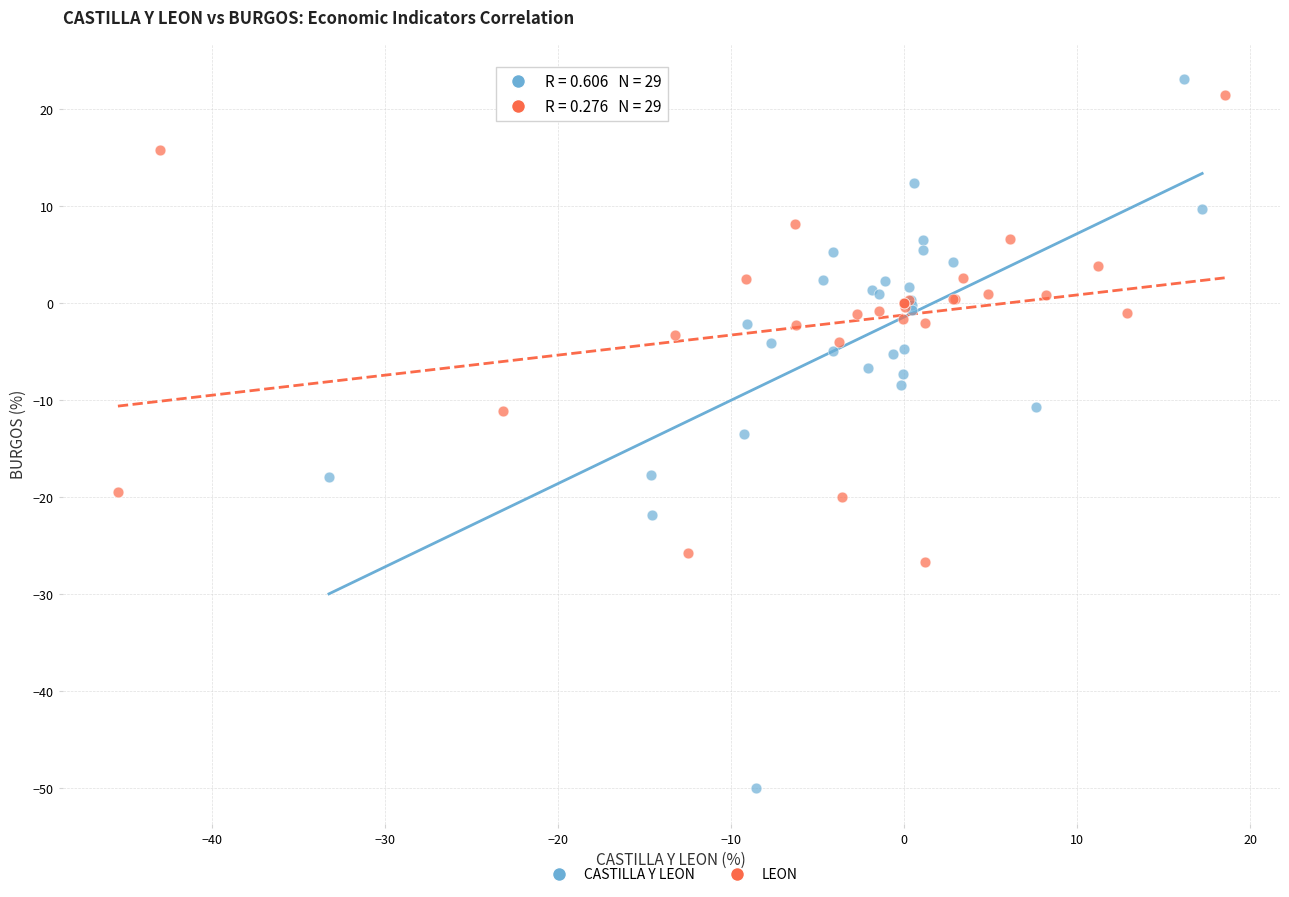

Which series reaches the minimum Y coordinate?

CASTILLA Y LEON